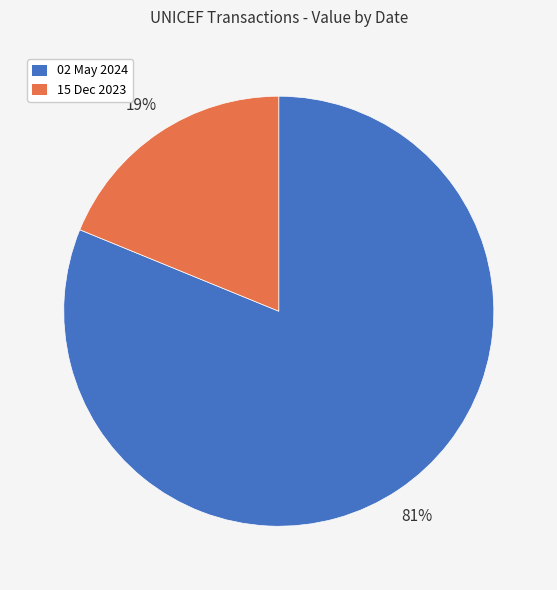

To the nearest percent, what is the combined percentage of 15 Dec 2023 and 02 May 2024?

100%